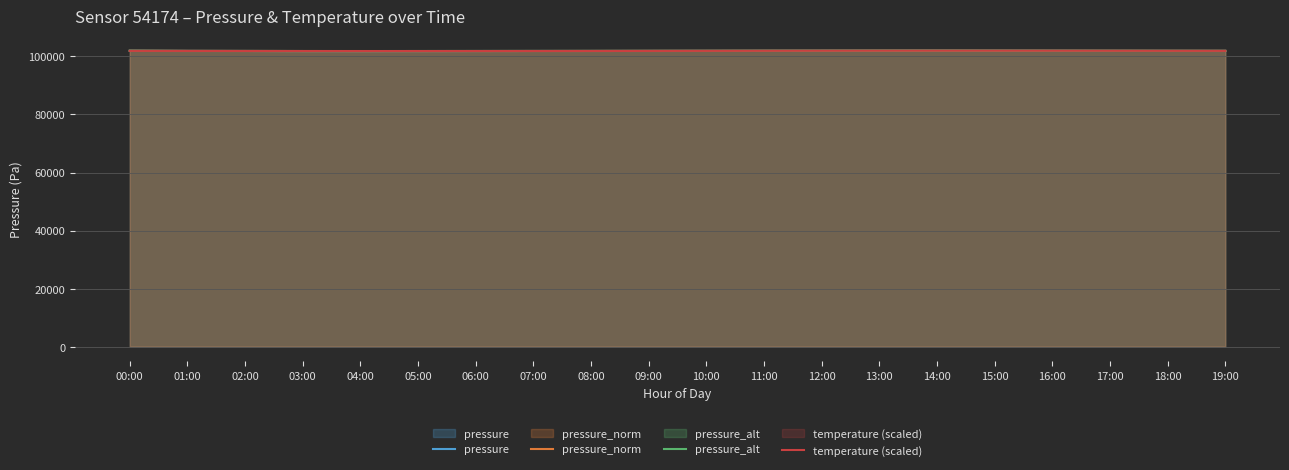

How many times do temperature (scaled) and pressure cross each other?

3